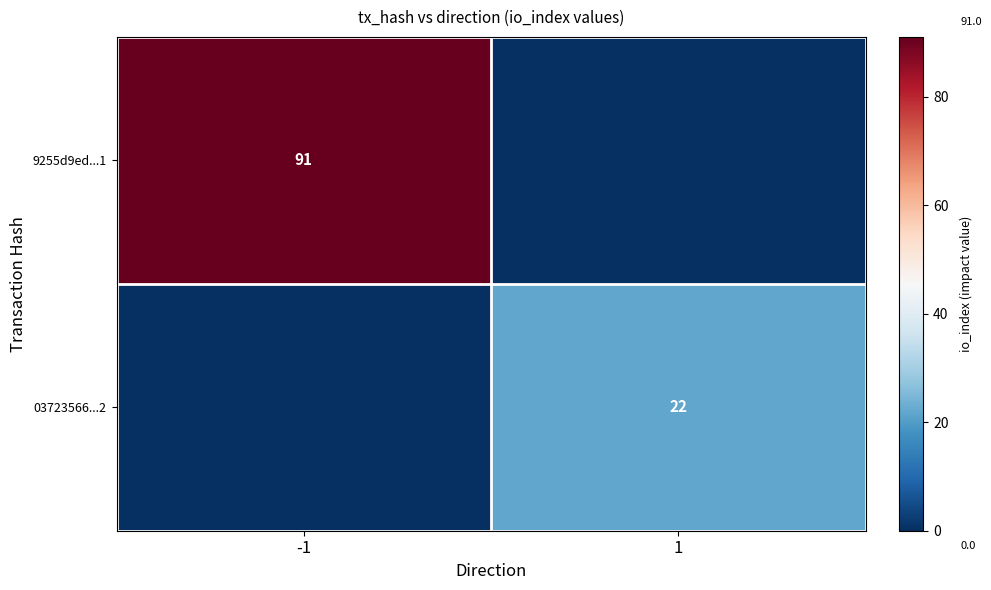

True or false: 9255d9ed...1 has a value of 91 at -1.

True